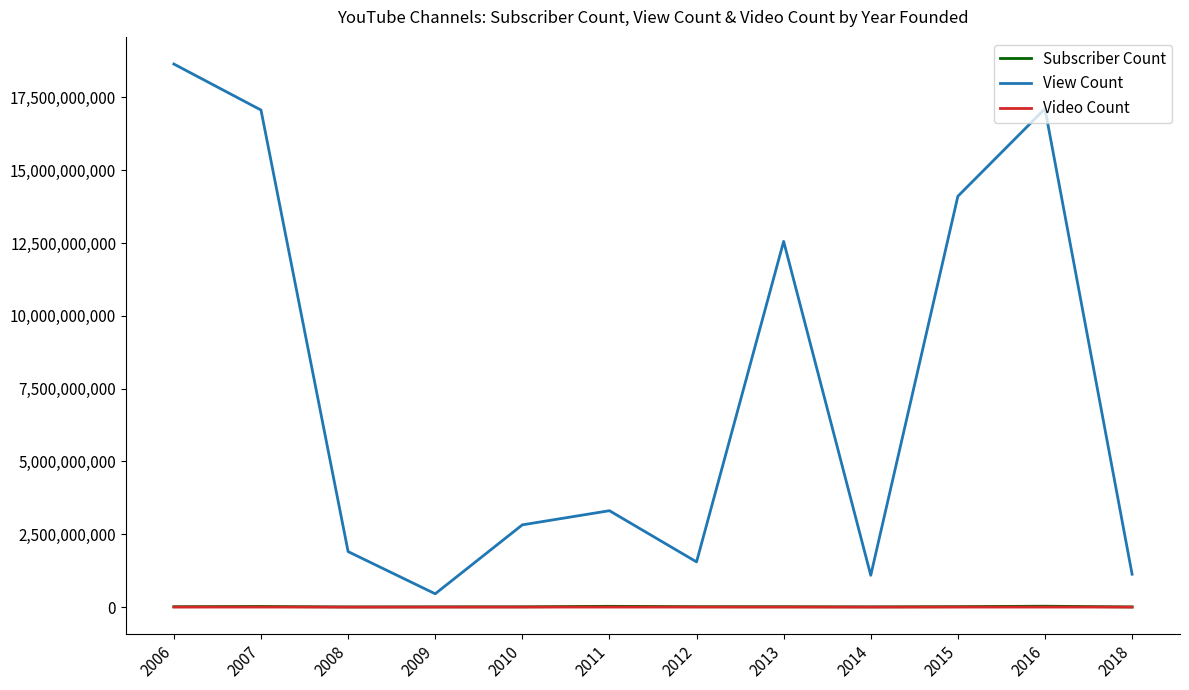

Which series has the largest range (max minus min)?

View Count